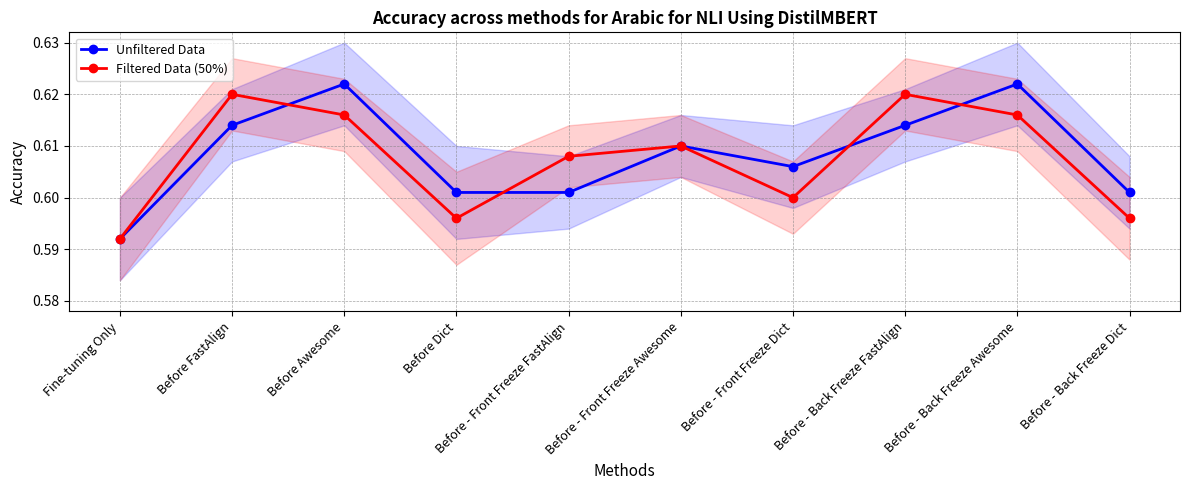

Where do Unfiltered Data and Filtered Data (50%) first cross each other?

Before FastAlign and Before Awesome